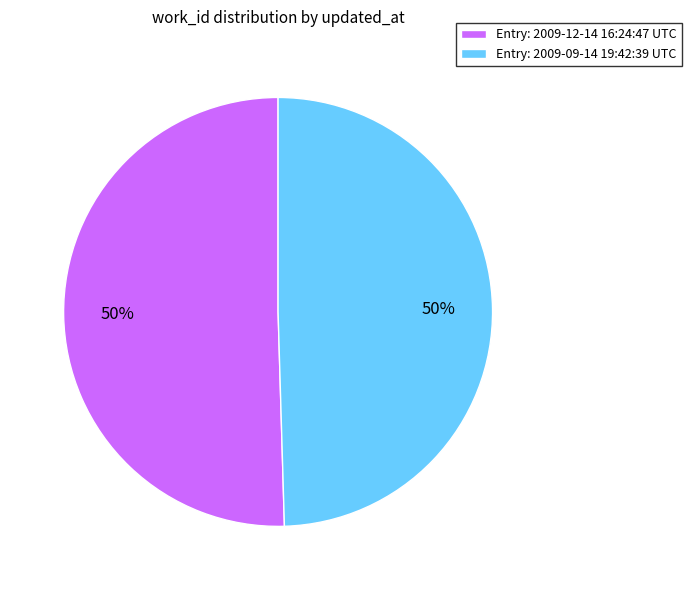

Is it true that Entry: 2009-09-14 19:42:39 UTC is 38% of the pie?

False